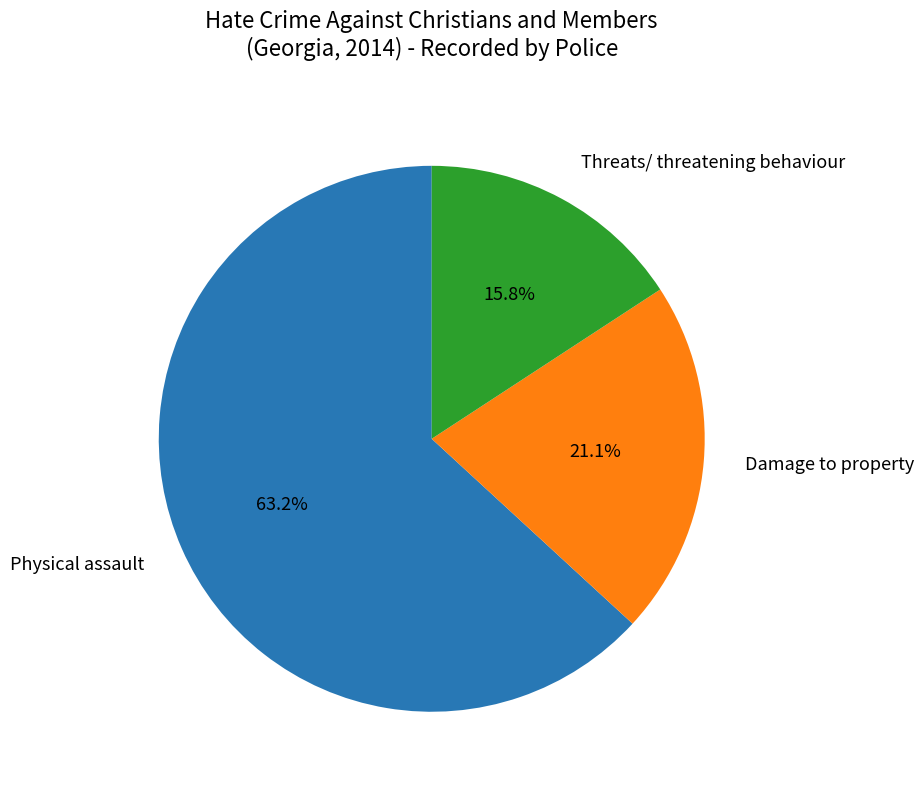

Is Physical assault the majority of the pie?

Yes